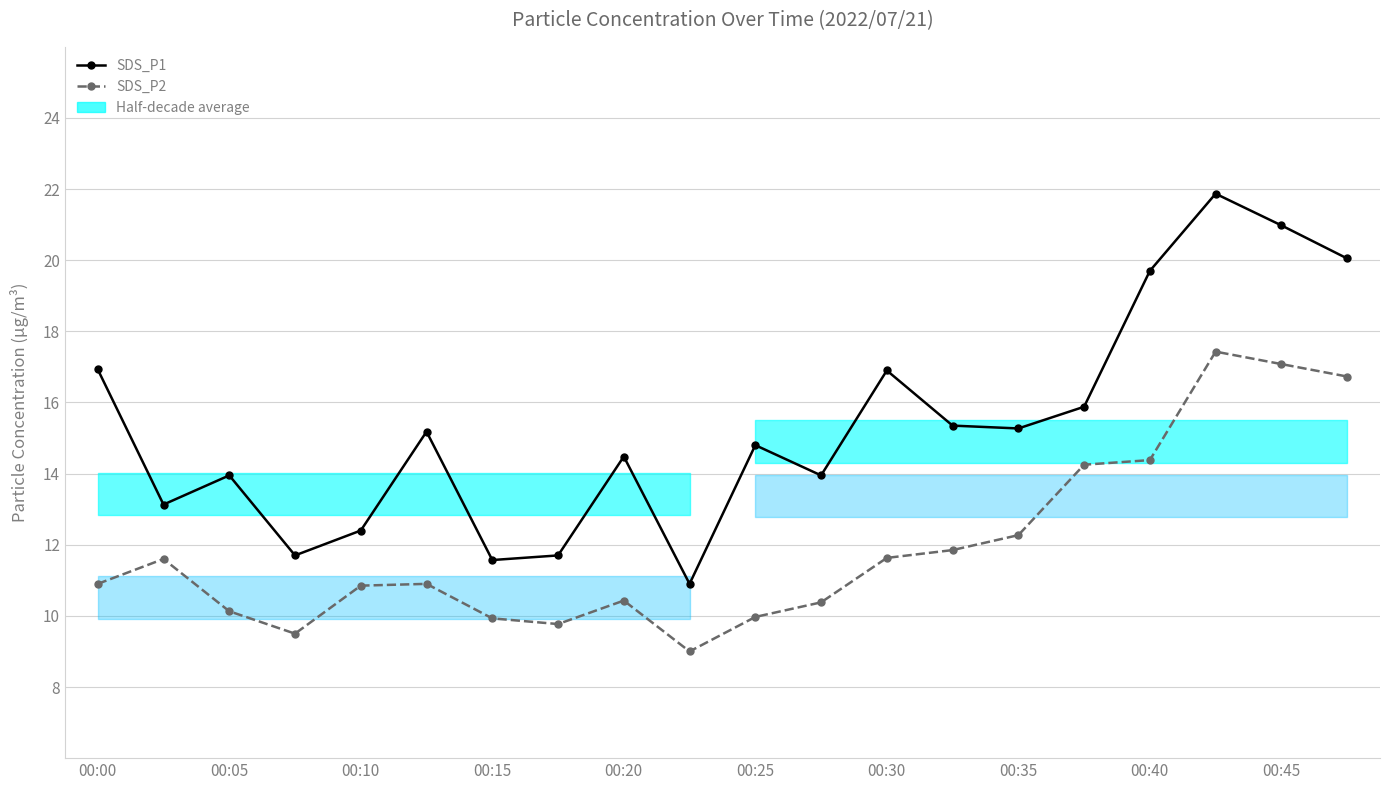

True or false: SDS_P2 has more than 1 points higher than both neighbors.

True